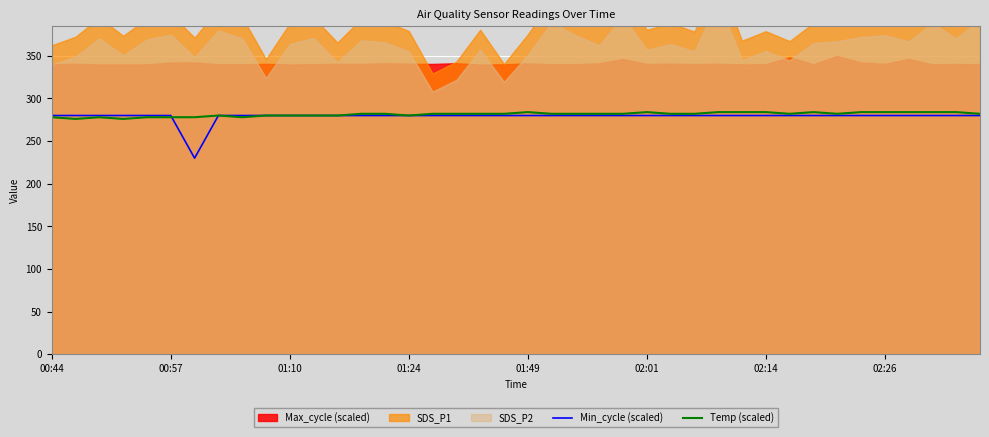

The Min_cycle (scaled) series shows 280 at 36. True or false?

True